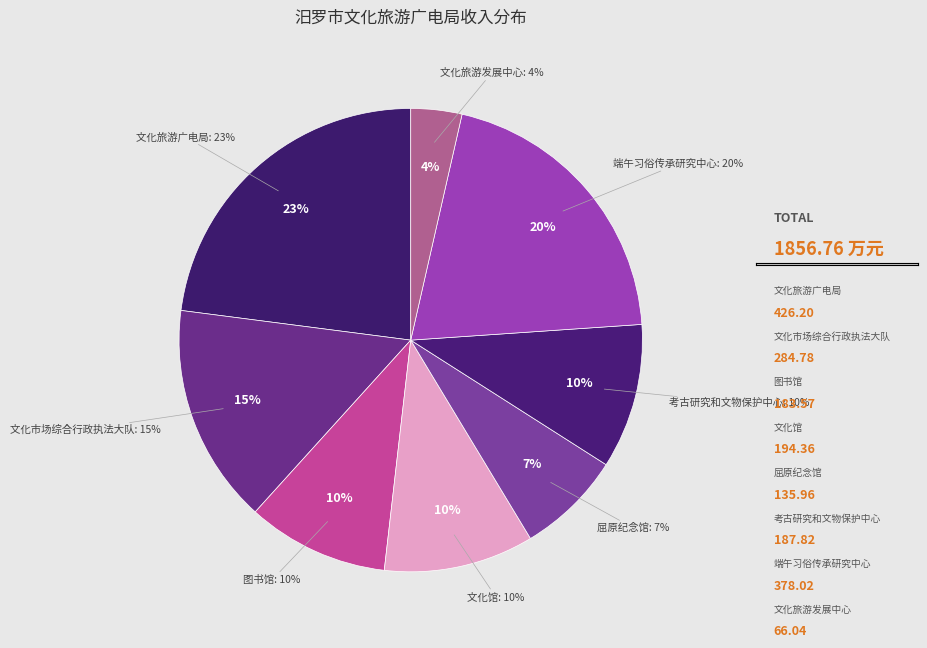

To the nearest percent, what is the difference between the largest and smallest slice percentages?

19%